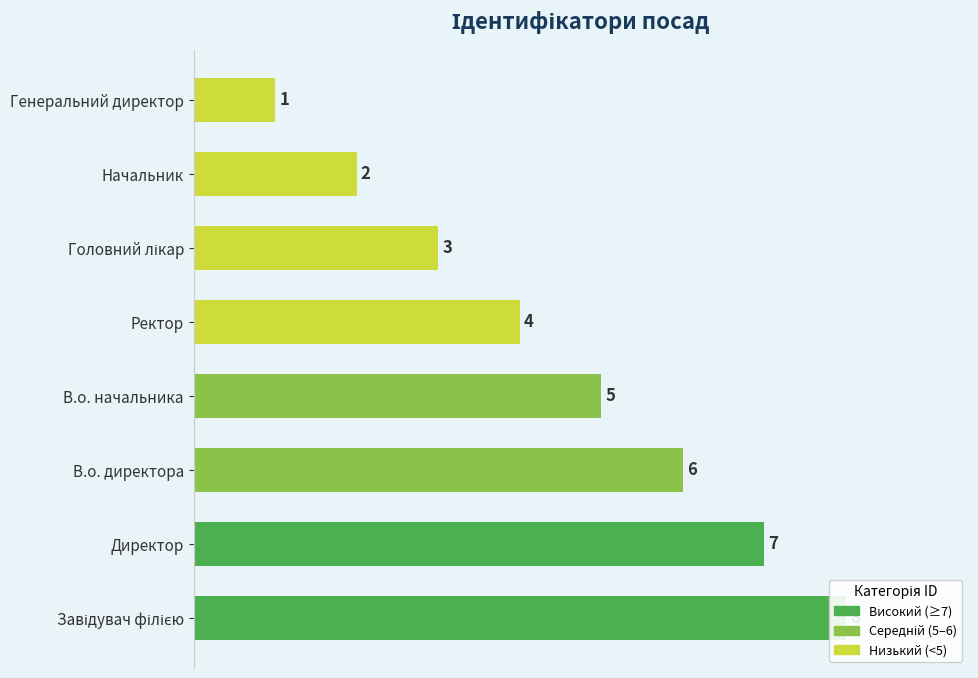

The value at Начальник is 2. True or false?

True